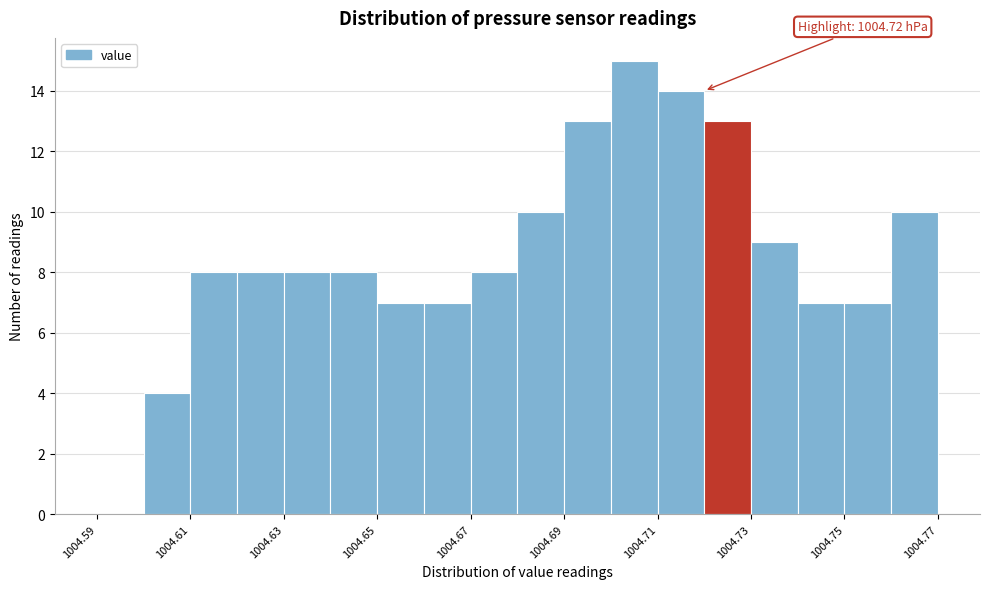

Over which range of the x-axis is the bar tallest?

1004.70 to 1004.71